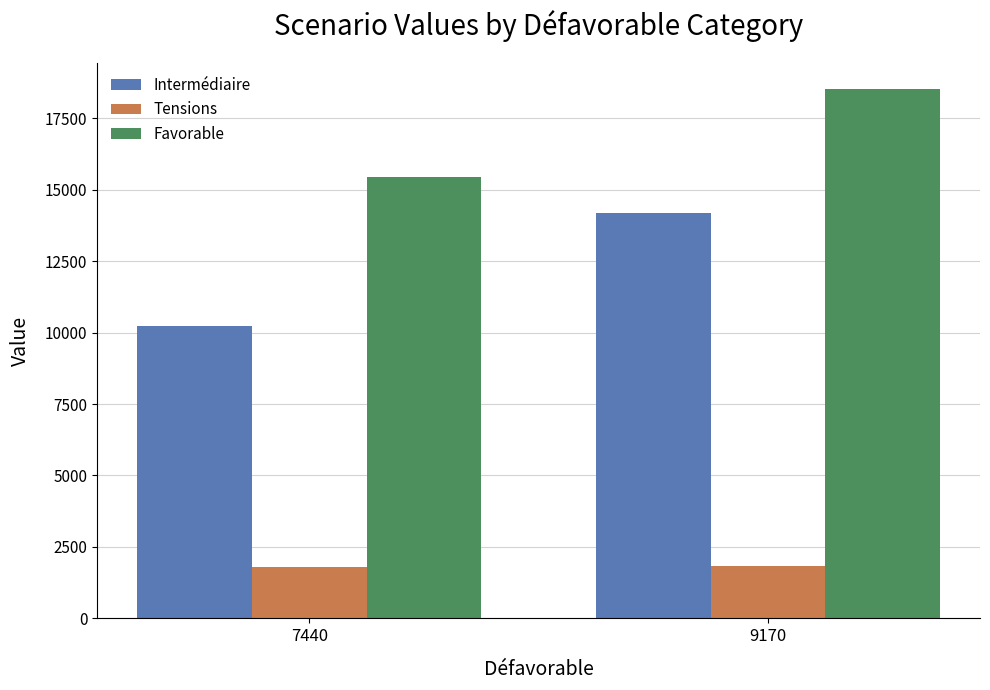

How many Tensions values are between 1810 and 1840?

2